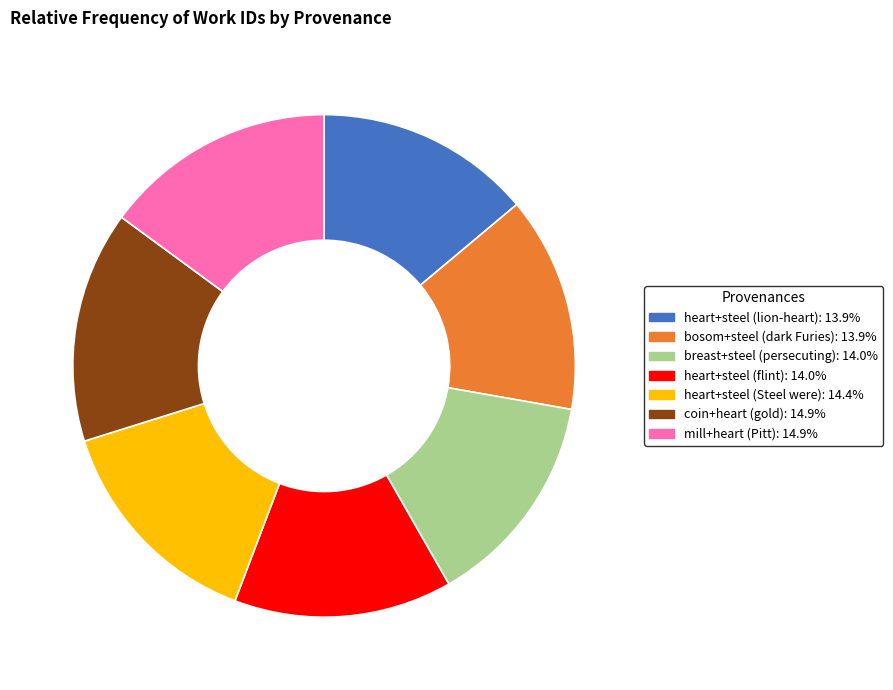

Count the number of slices in the pie.

7